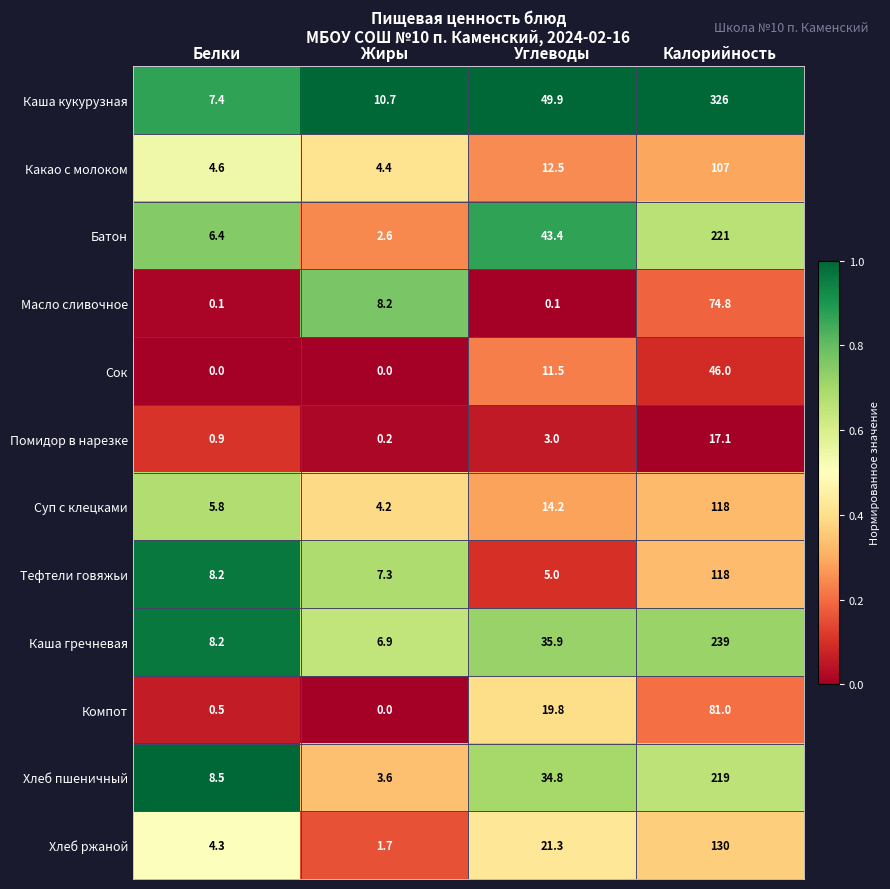

Which series has the largest range (max minus min)?

Каша кукурузная